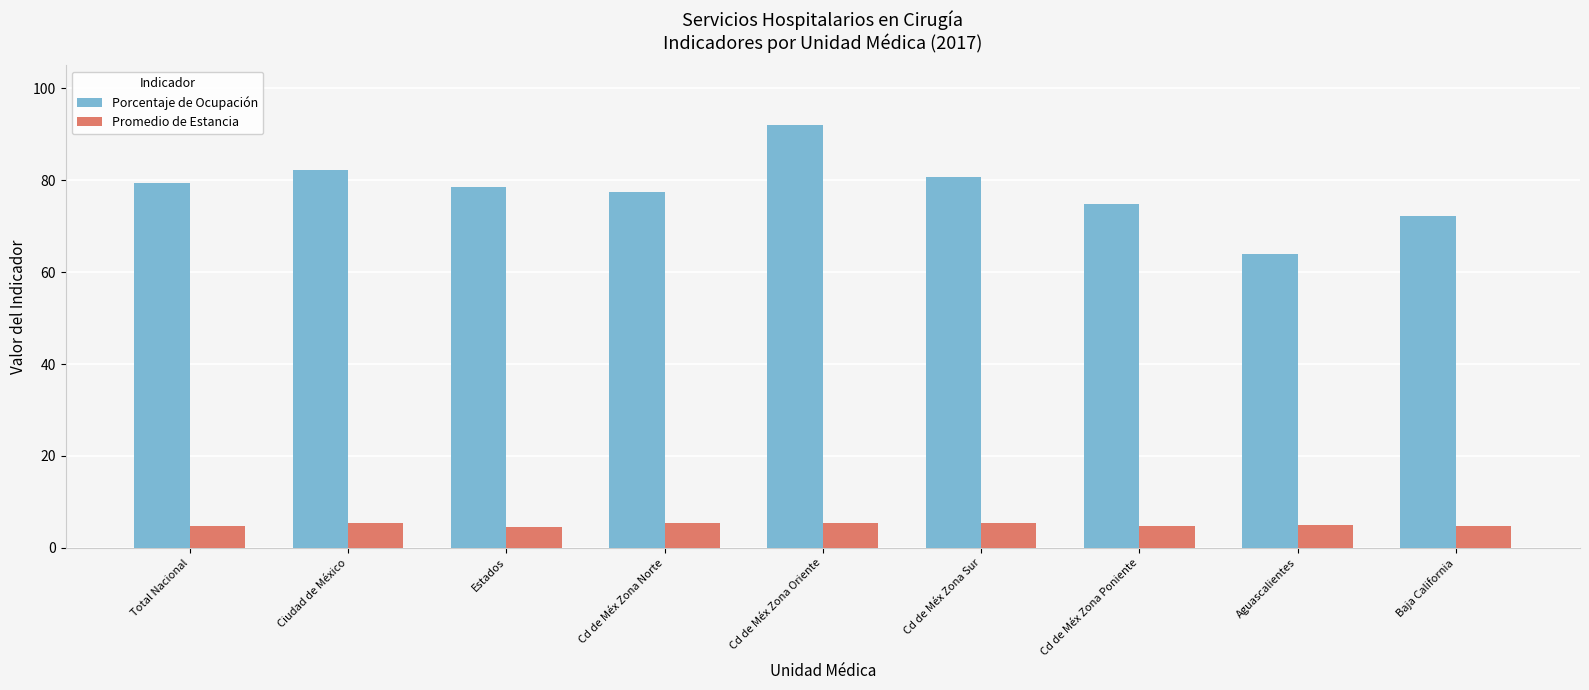

How many data points does each series have?

9